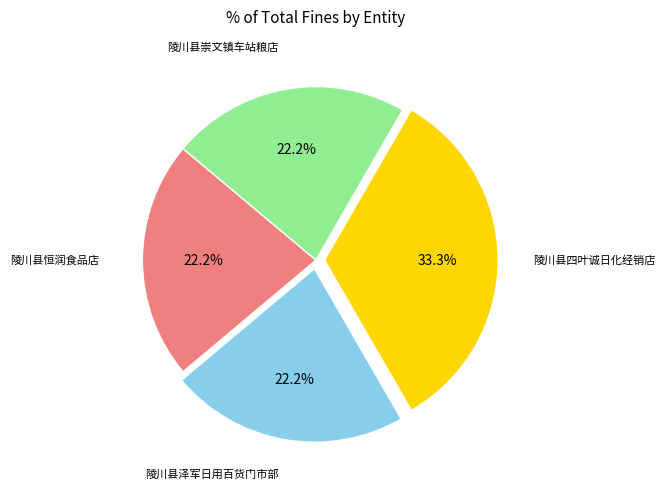

Is there any slice that represents more than half of the pie?

No